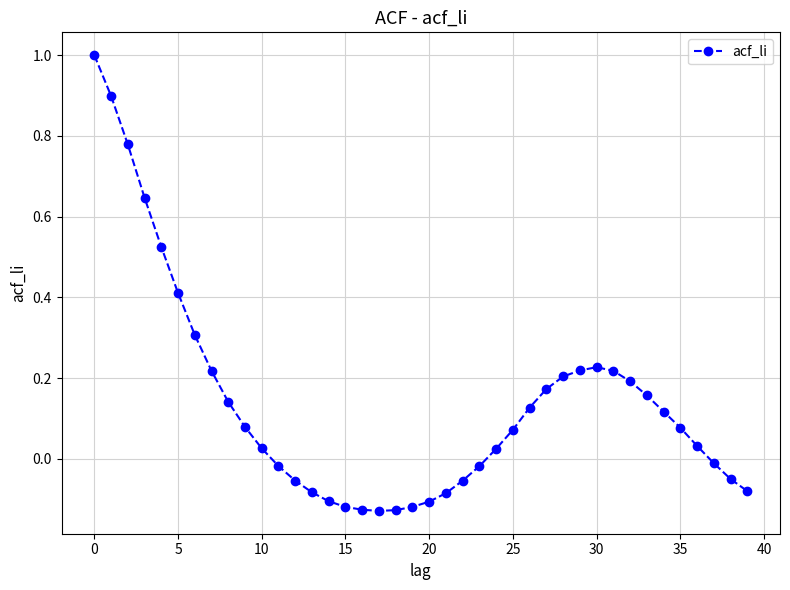

What is the sum of all values?

5.6